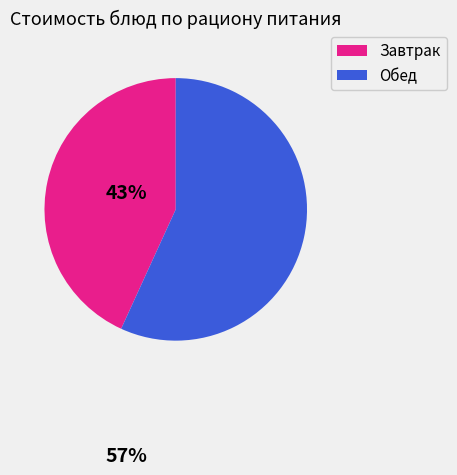

Is there any slice that represents more than half of the pie?

Yes